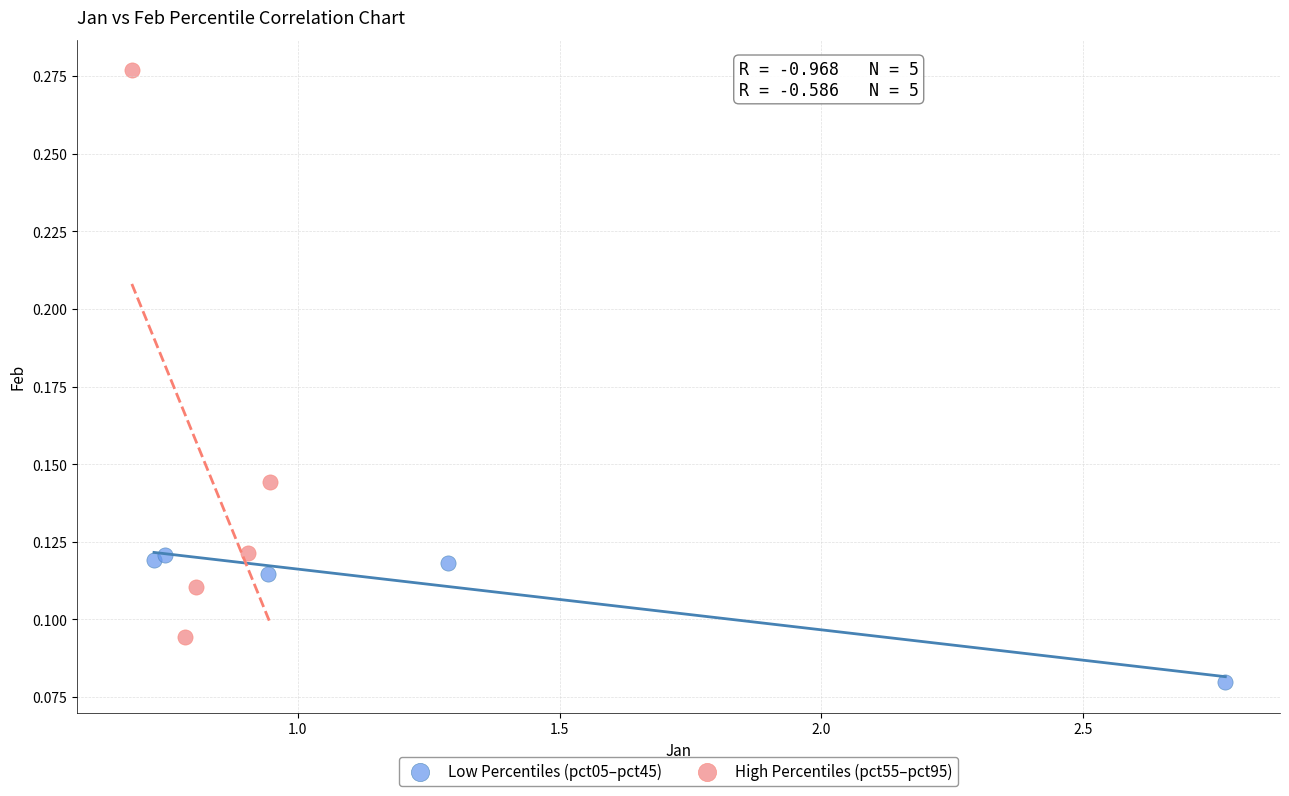

Which series contains the lowest Y value?

Low Percentiles (pct05–pct45)